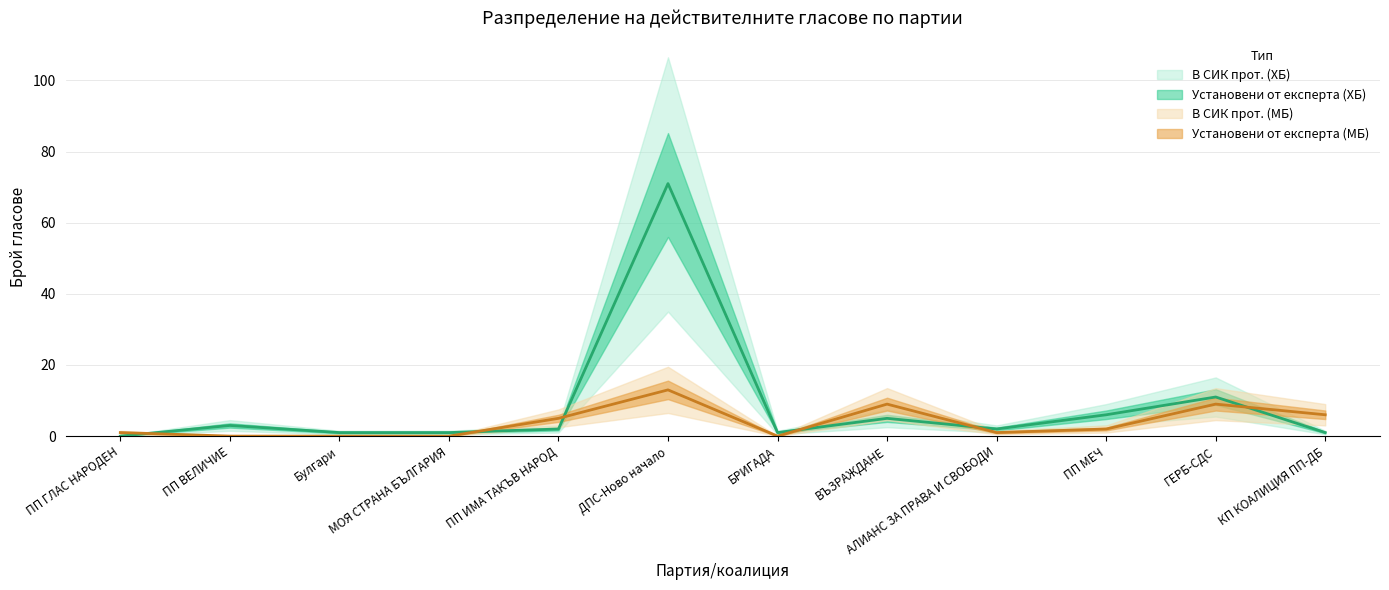

What is the maximum value shown in the chart?

71